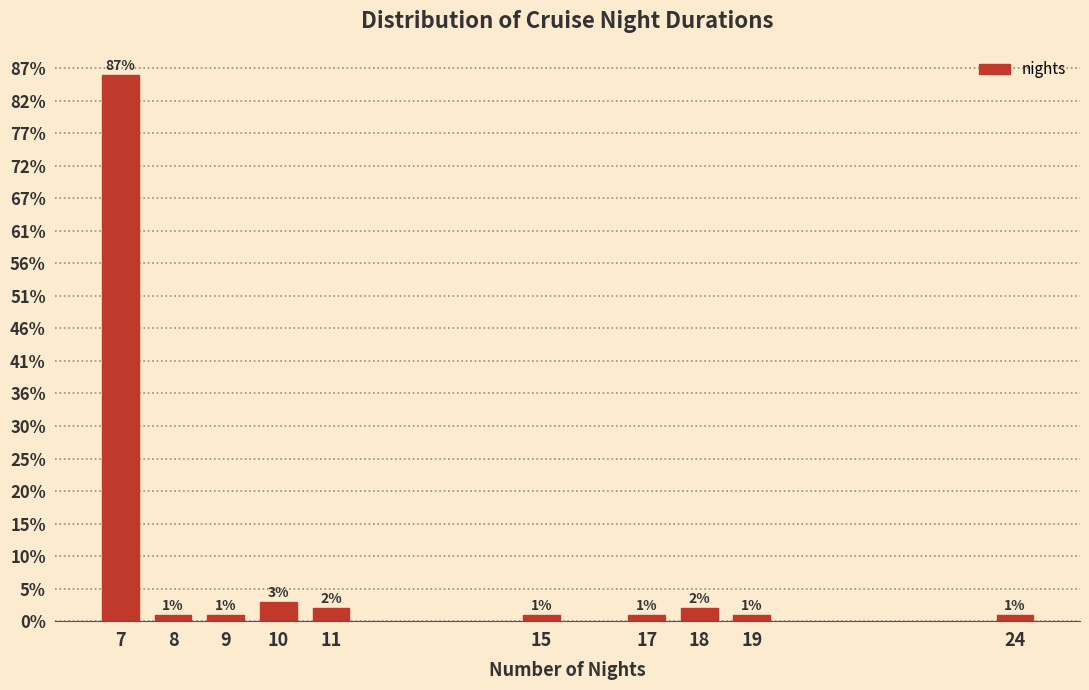

Does the chart contain any negative values?

No